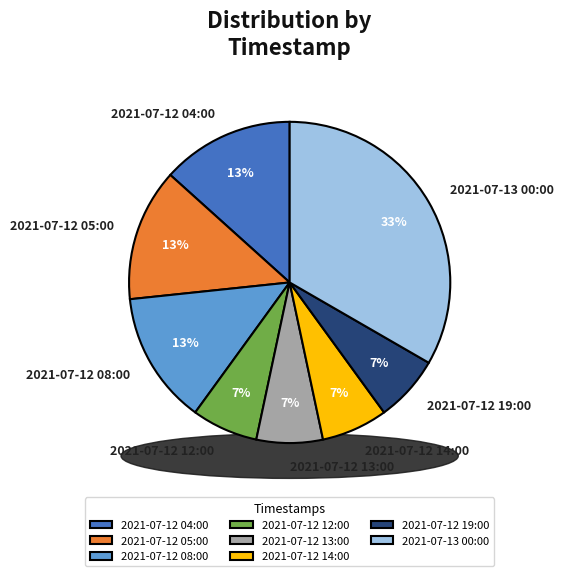

Which slice is the smallest?

2021-07-12 12:00